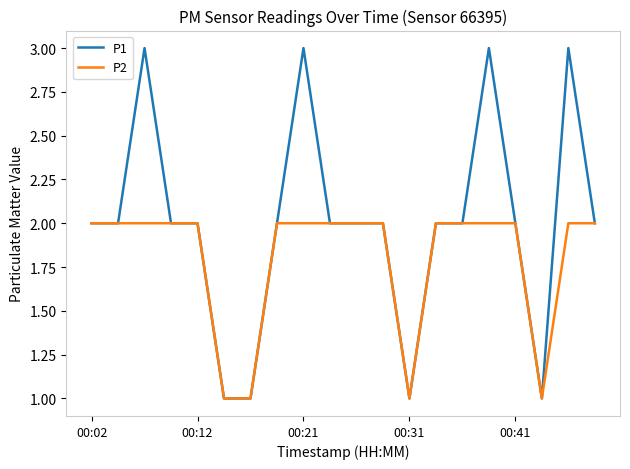

Which series has the largest range (max minus min)?

P1